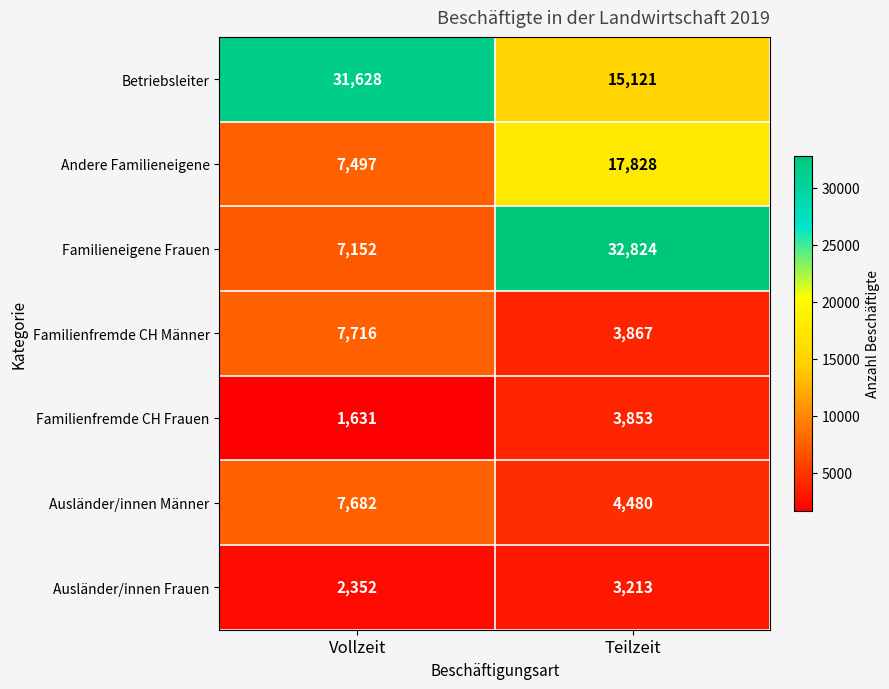

What is the difference between the maximum and minimum values in the Familienfremde CH Männer series?

3849